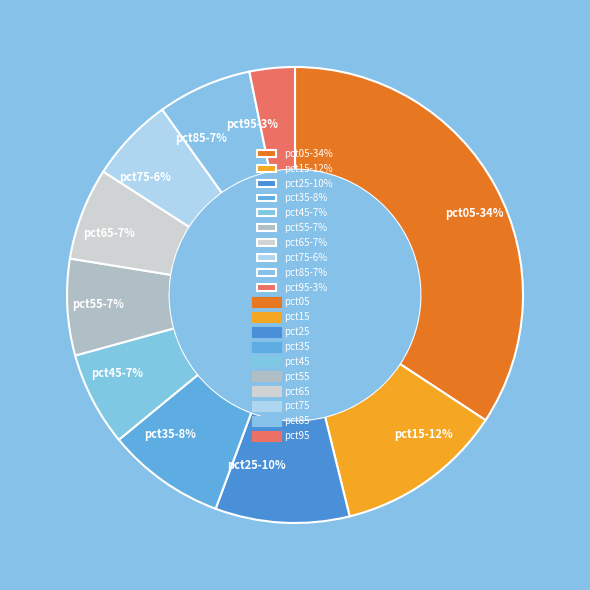

To the nearest percent, what is the difference between the largest and smallest slice percentages?

31%